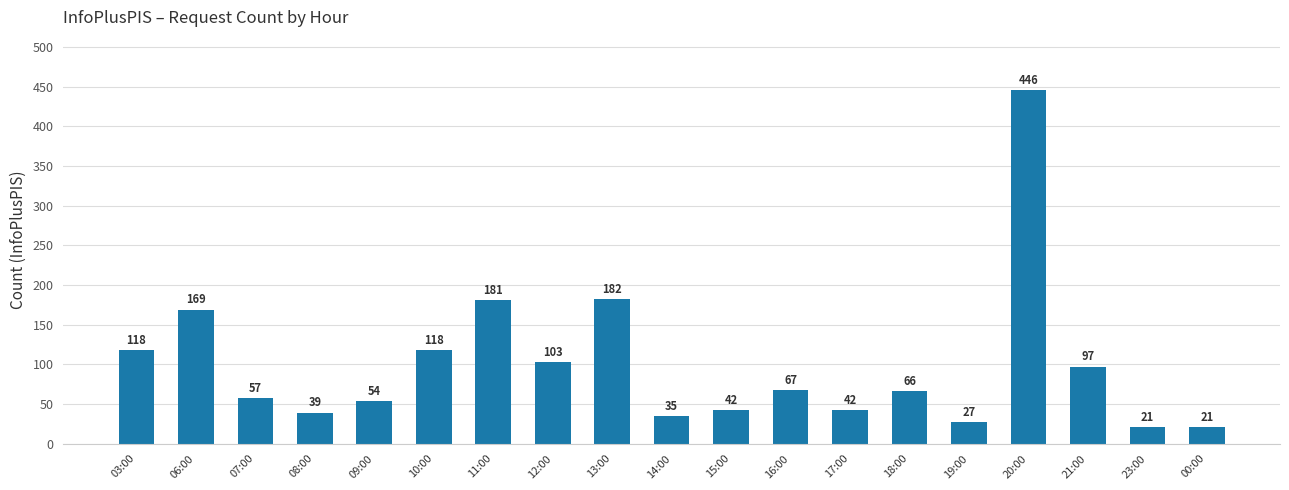

What is the ratio of the value at 06:00 to the value at 18:00?

2.6